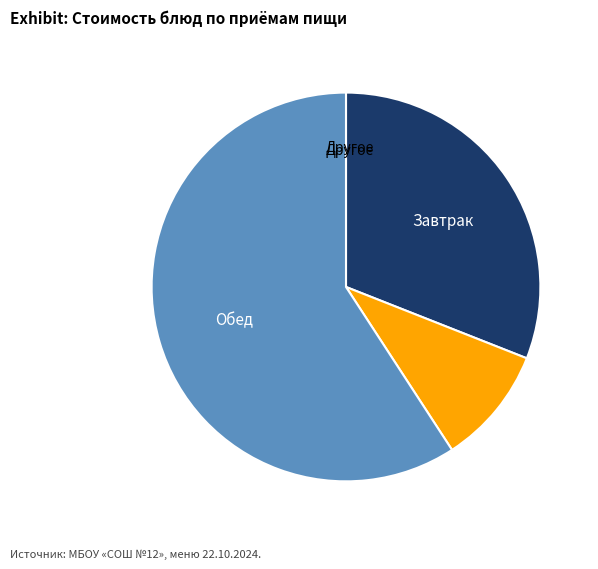

Is there any slice that represents more than half of the pie?

Yes